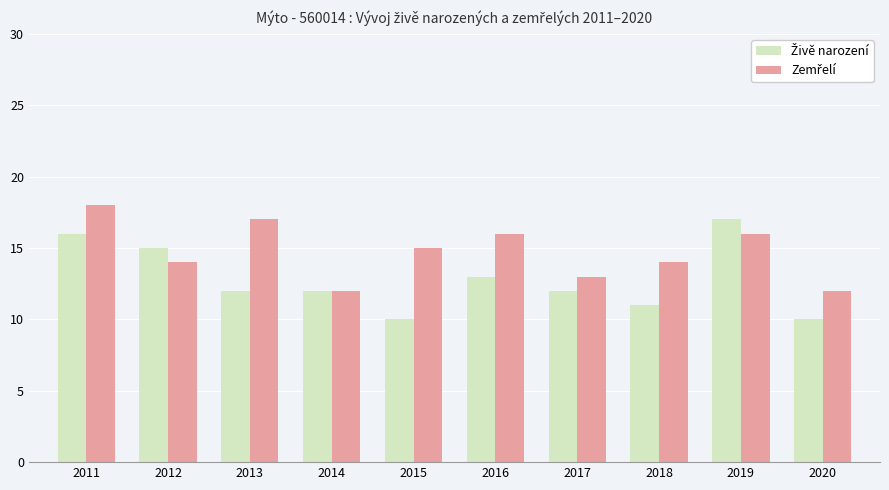

What is the total value across all series at 2014?

24